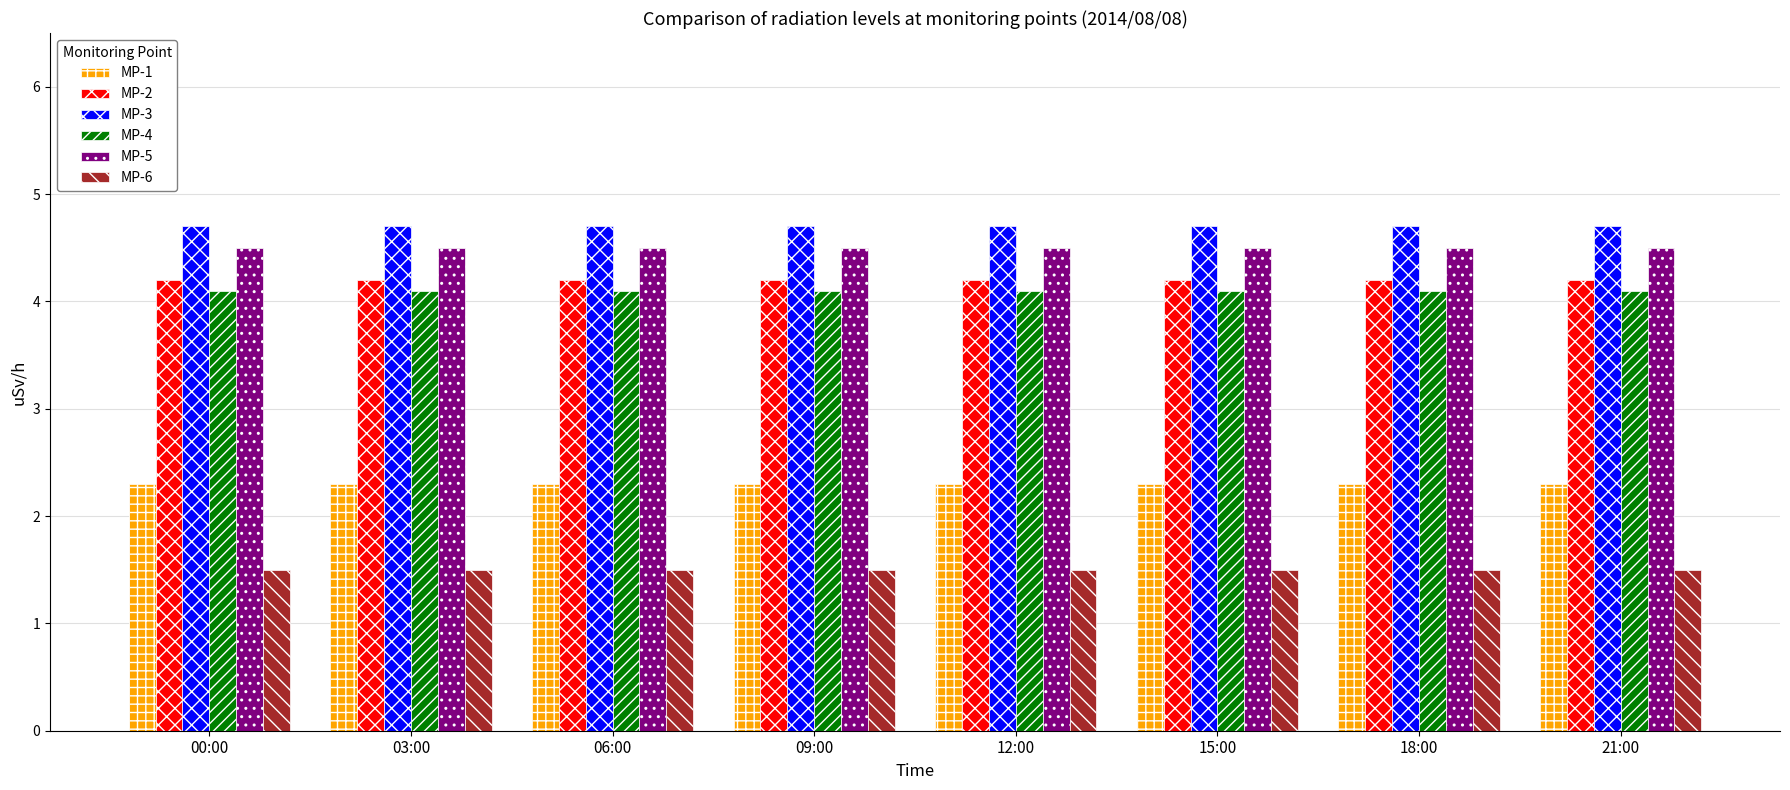

Reading left to right, transcribe all the data shown in this chart.

MP-1: 2.3	2.3	2.3	2.3	2.3	2.3	2.3	2.3
MP-2: 4.2	4.2	4.2	4.2	4.2	4.2	4.2	4.2
MP-3: 4.7	4.7	4.7	4.7	4.7	4.7	4.7	4.7
MP-4: 4.1	4.1	4.1	4.1	4.1	4.1	4.1	4.1
MP-5: 4.5	4.5	4.5	4.5	4.5	4.5	4.5	4.5
MP-6: 1.5	1.5	1.5	1.5	1.5	1.5	1.5	1.5